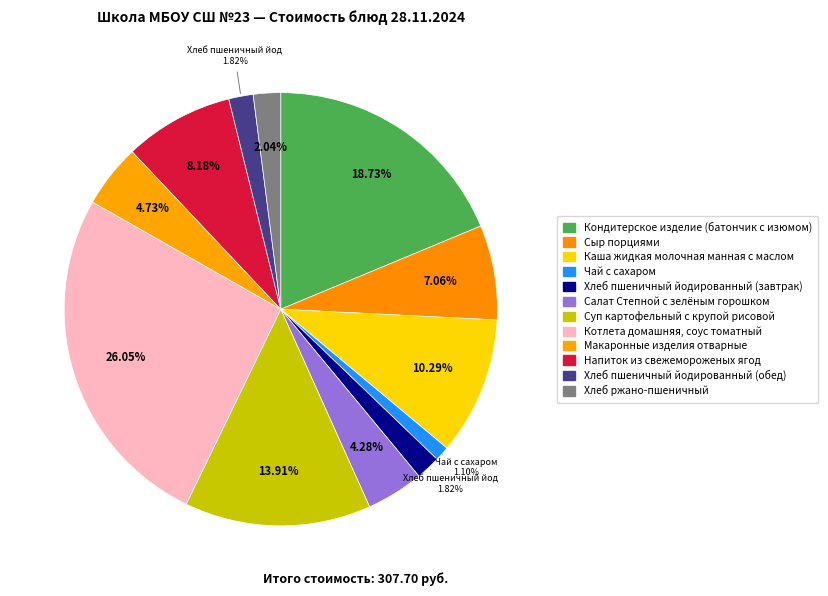

Which slice is the largest?

Котлета домашняя, соус томатный